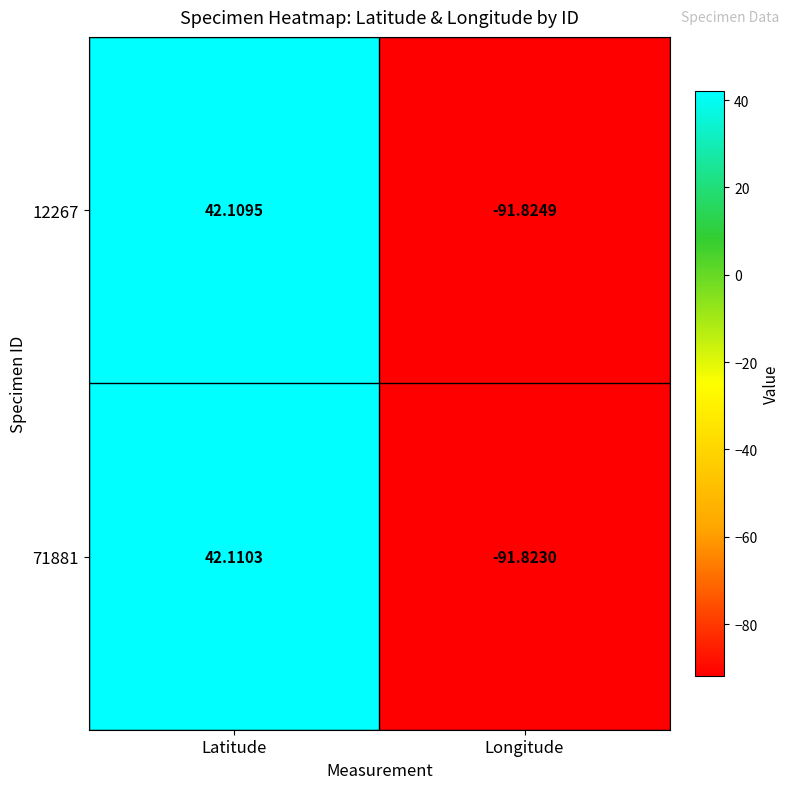

How many distinct data groups are displayed?

2